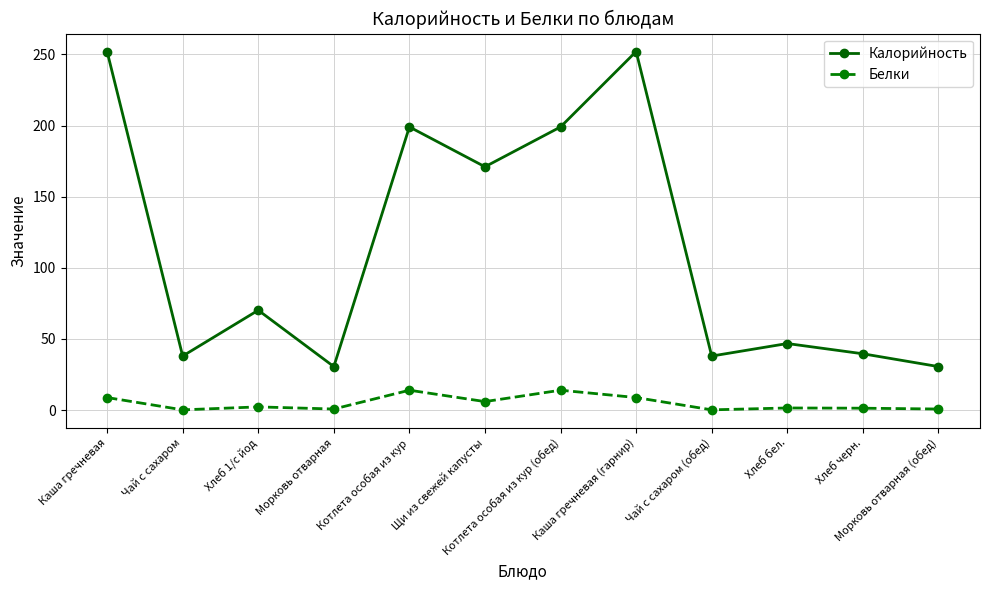

What position from the left is Каша гречневая?

1